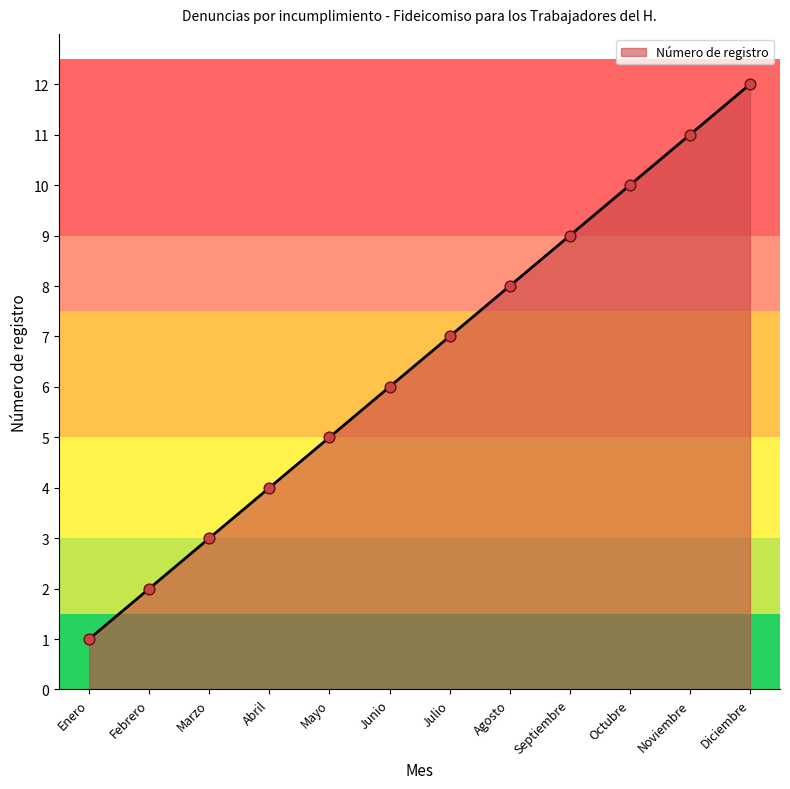

Which has a higher value, Octubre or Marzo?

Octubre